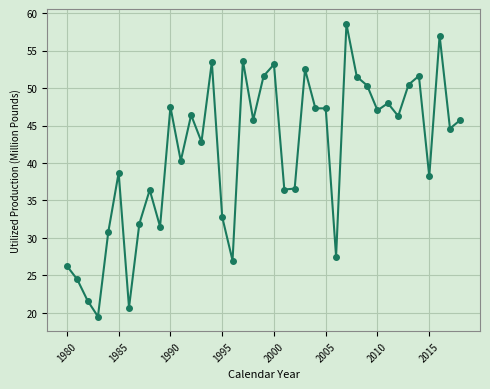

What is the value of the 7th point from the left?

20.7